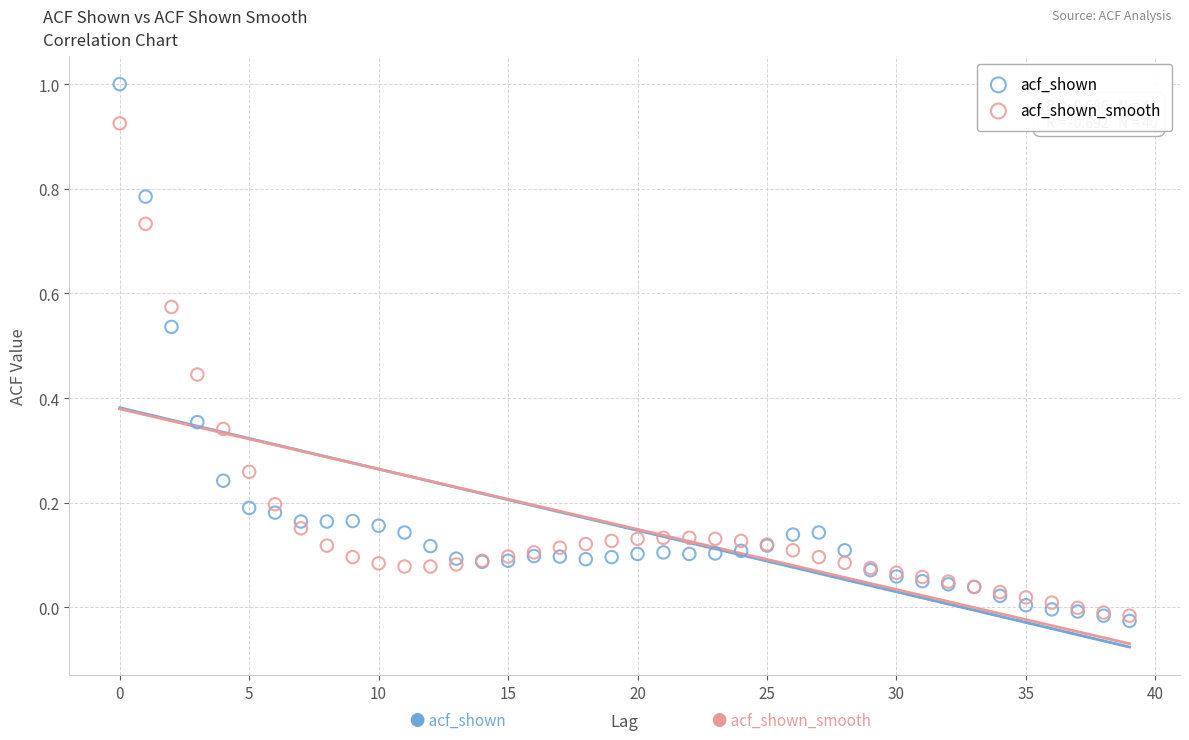

Which series has the widest spread of Y values?

acf_shown